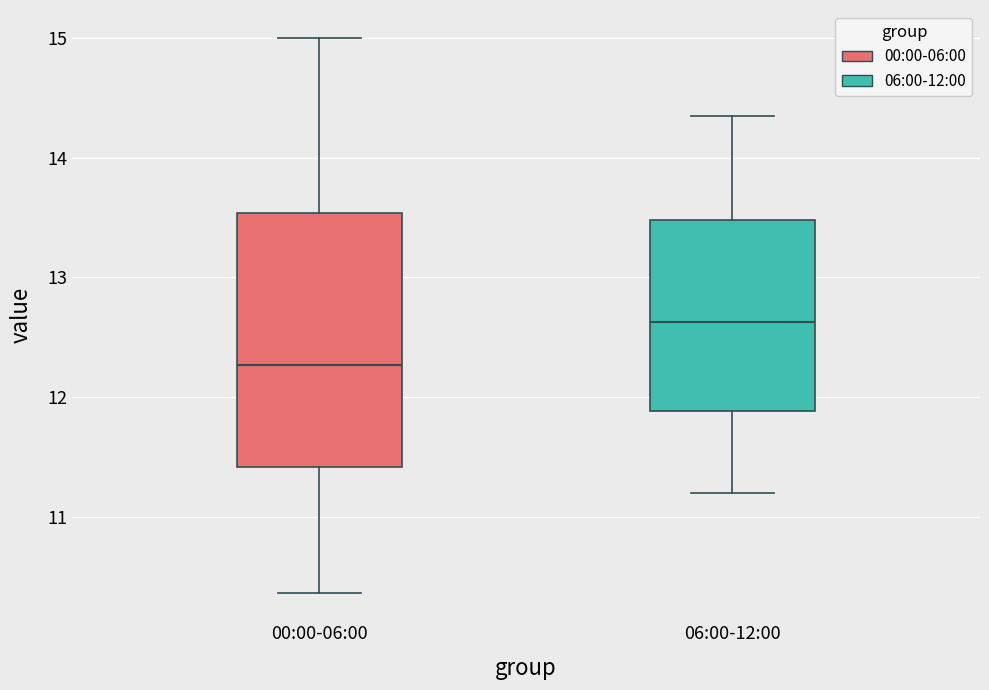

Comparing the boxes themselves (not the whiskers), which one is the tallest?

00:00-06:00